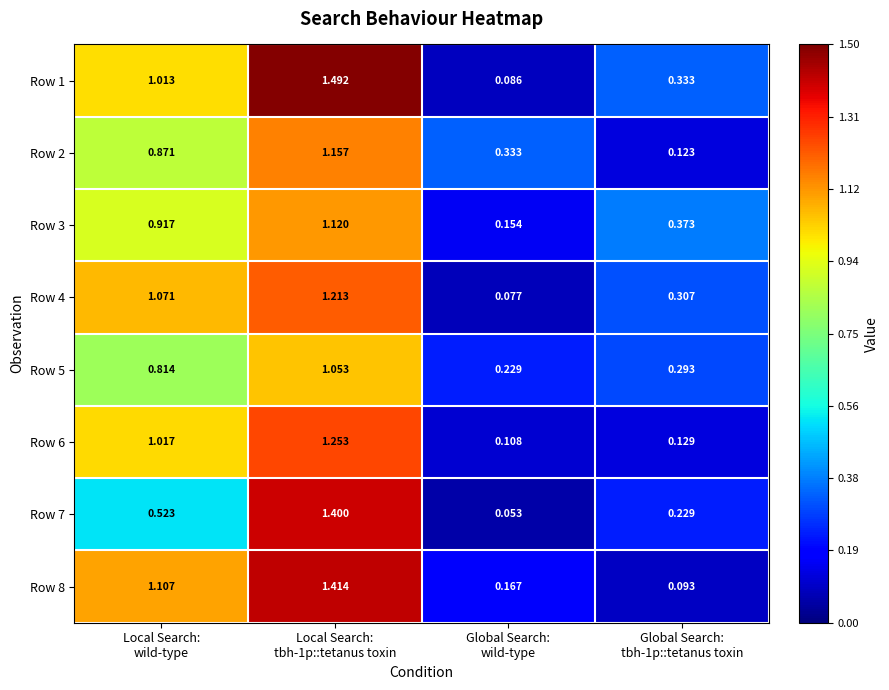

Rank the series at Global Search:
tbh-1p::tetanus toxin from highest to lowest value.

Row 3, Row 1, Row 4, Row 5, Row 7, Row 6, Row 2, Row 8